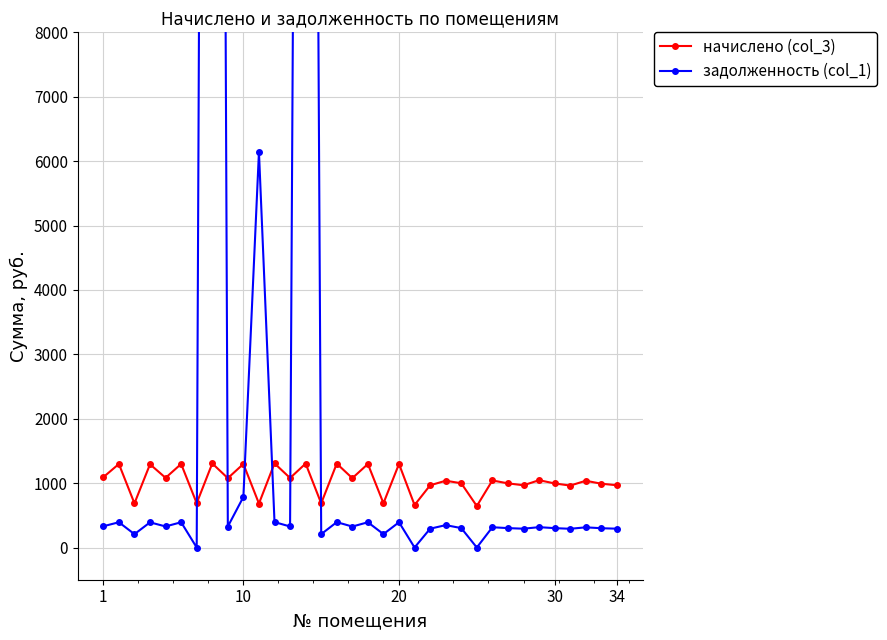

The value of начислено (col_3) at 20 is 372.7. True or false?

False